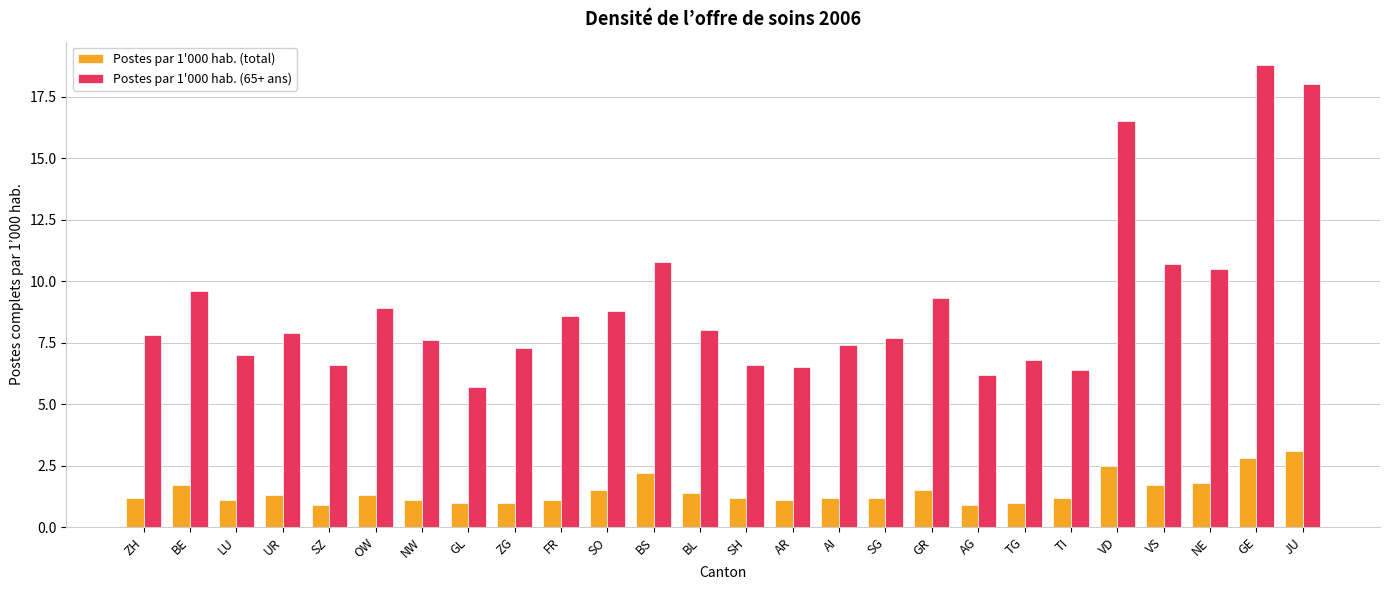

How many series are shown in this chart?

2